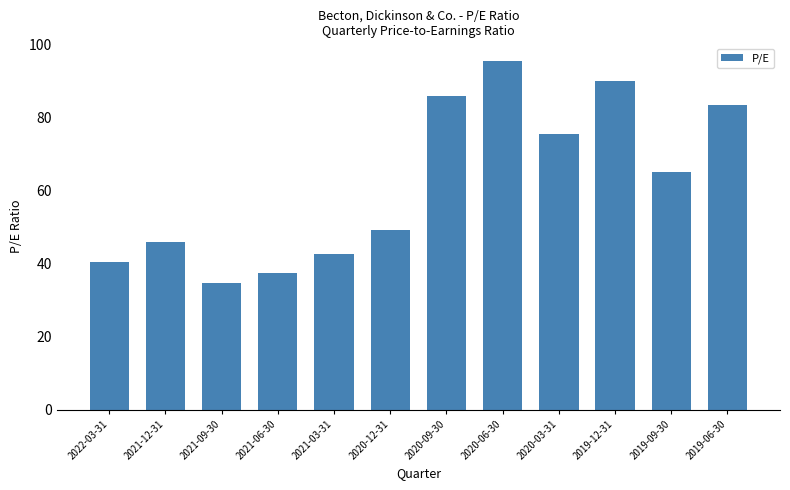

How many data points are less than 65?

6